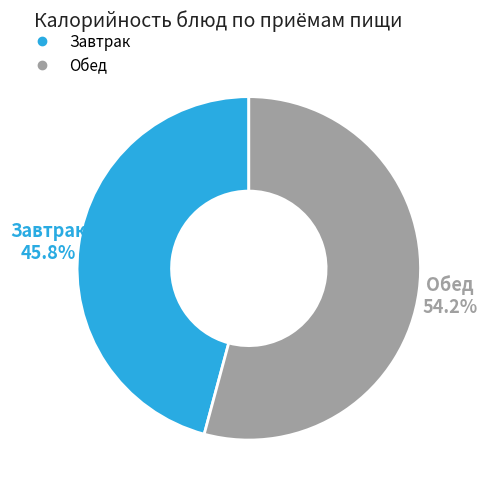

Is there a majority slice in this chart?

Yes